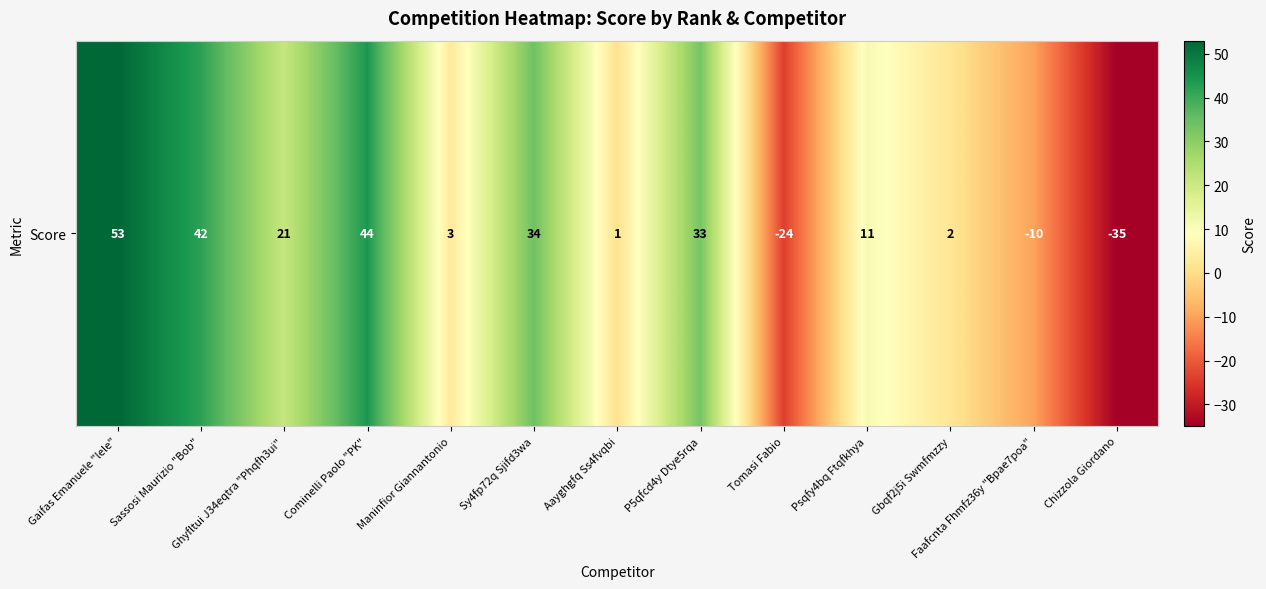

True or false: the data shows 46 at Sy4fp72q Sjifd3wa.

False